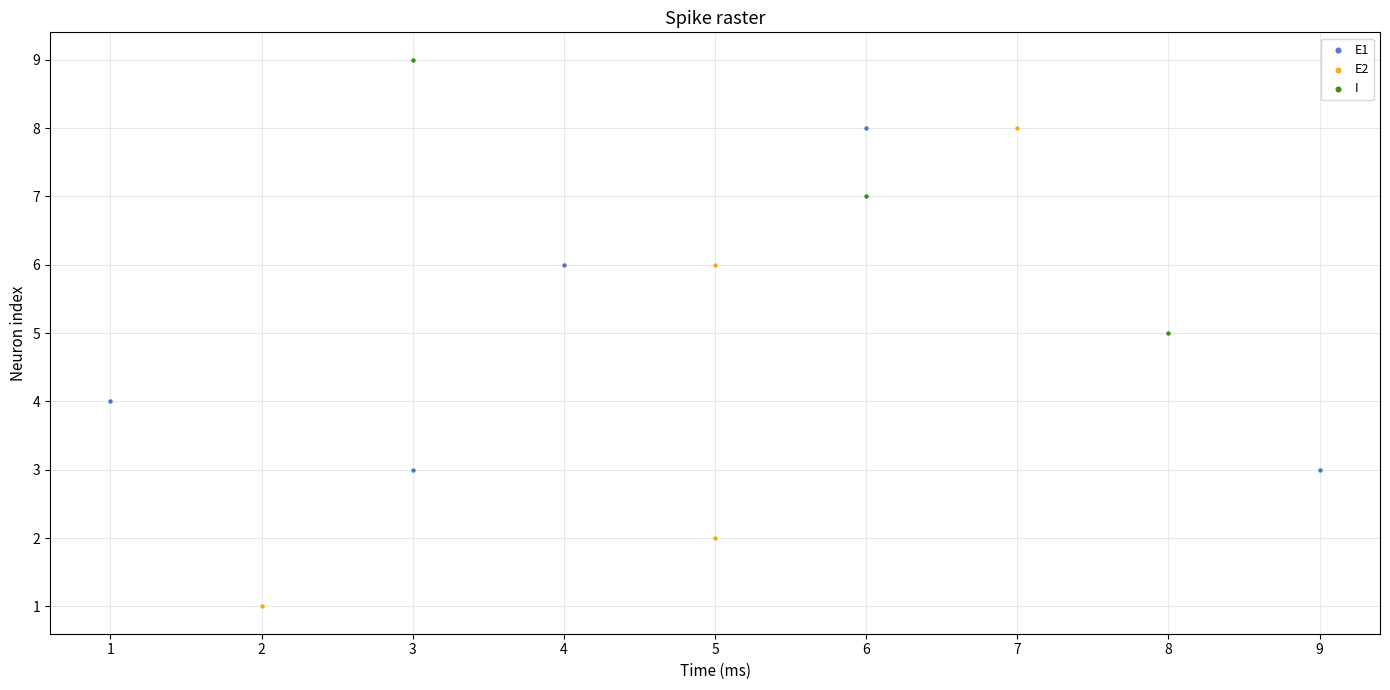

Which series has the widest spread of Y values?

E2